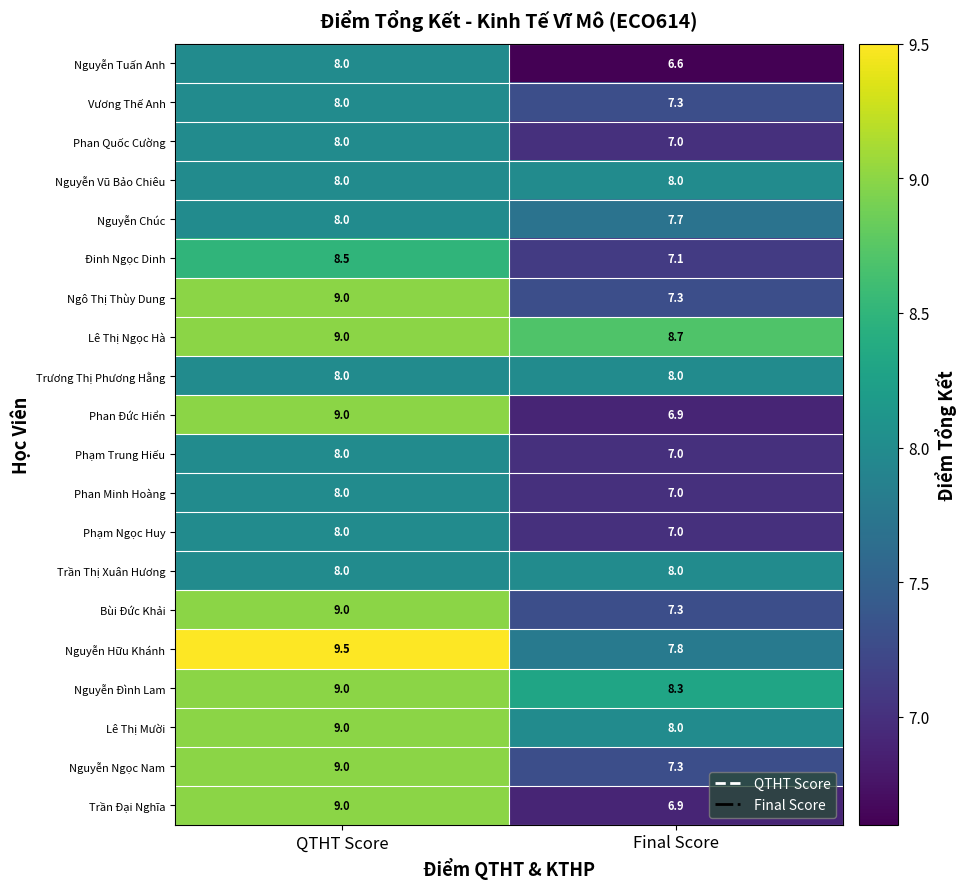

What is the average value of the Phan Minh Hoàng series?

7.5